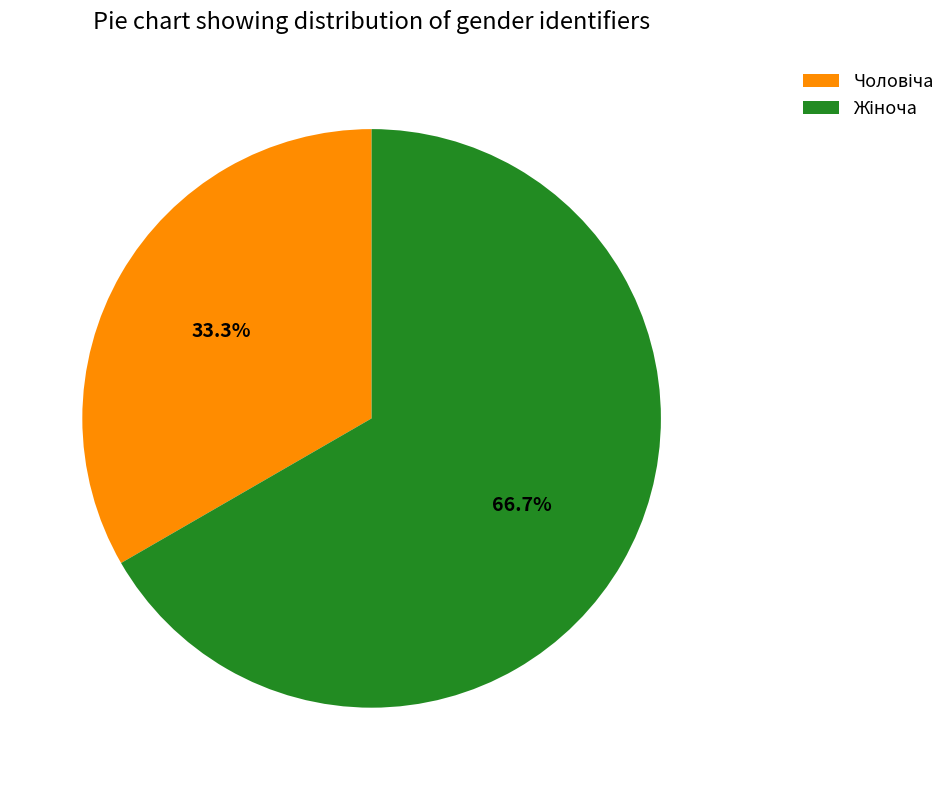

How many segments does this pie chart have?

2